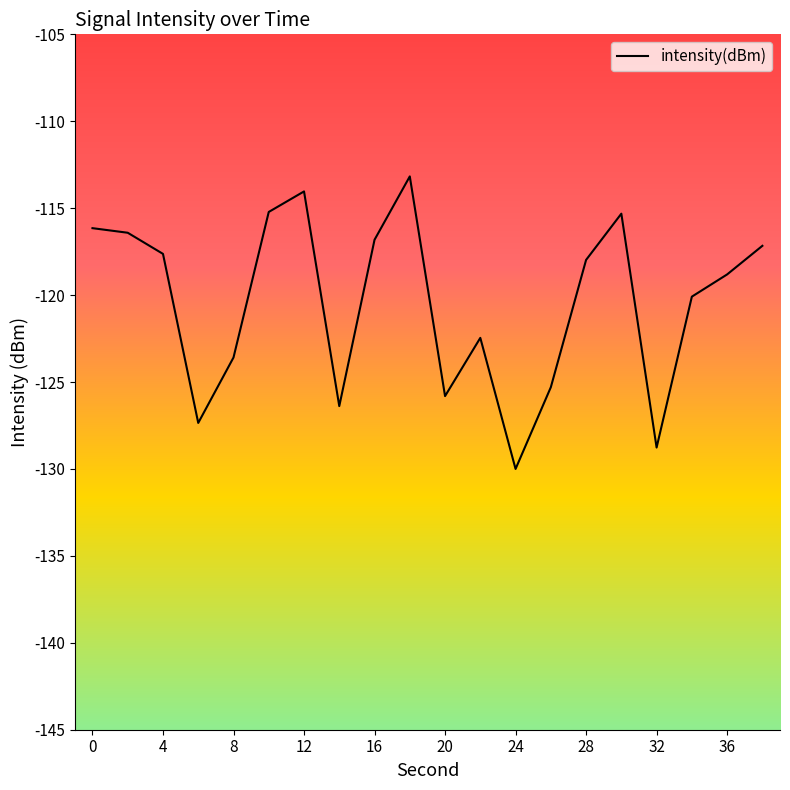

What is the difference between the maximum and minimum values?

16.8